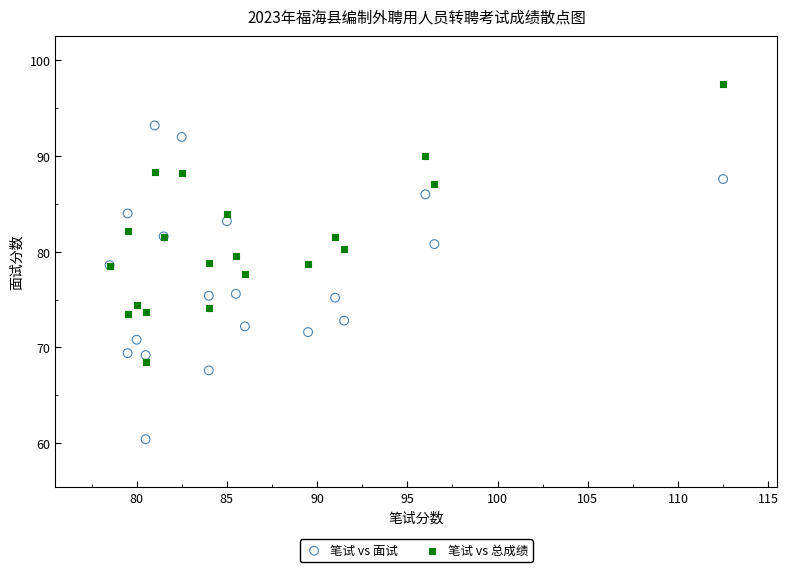

Which series has the widest spread of Y values?

笔试 vs 面试